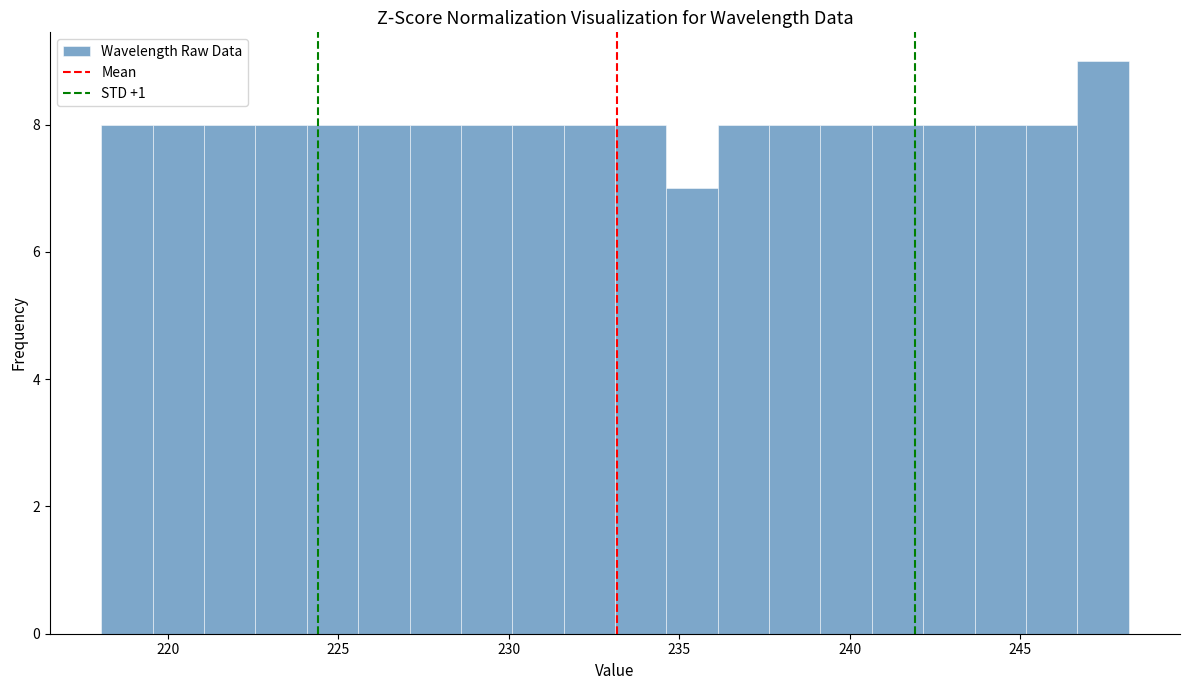

Around what value on the x-axis is the tallest bar? Give the approximate position of its centre, as read against the axis.

247.5